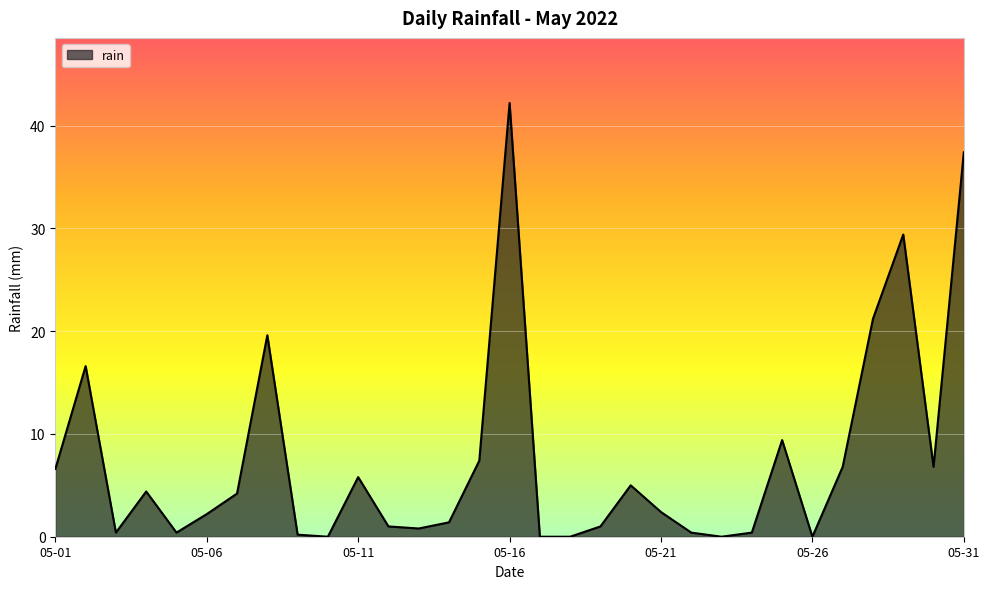

What is the maximum value shown in the chart?

42.2